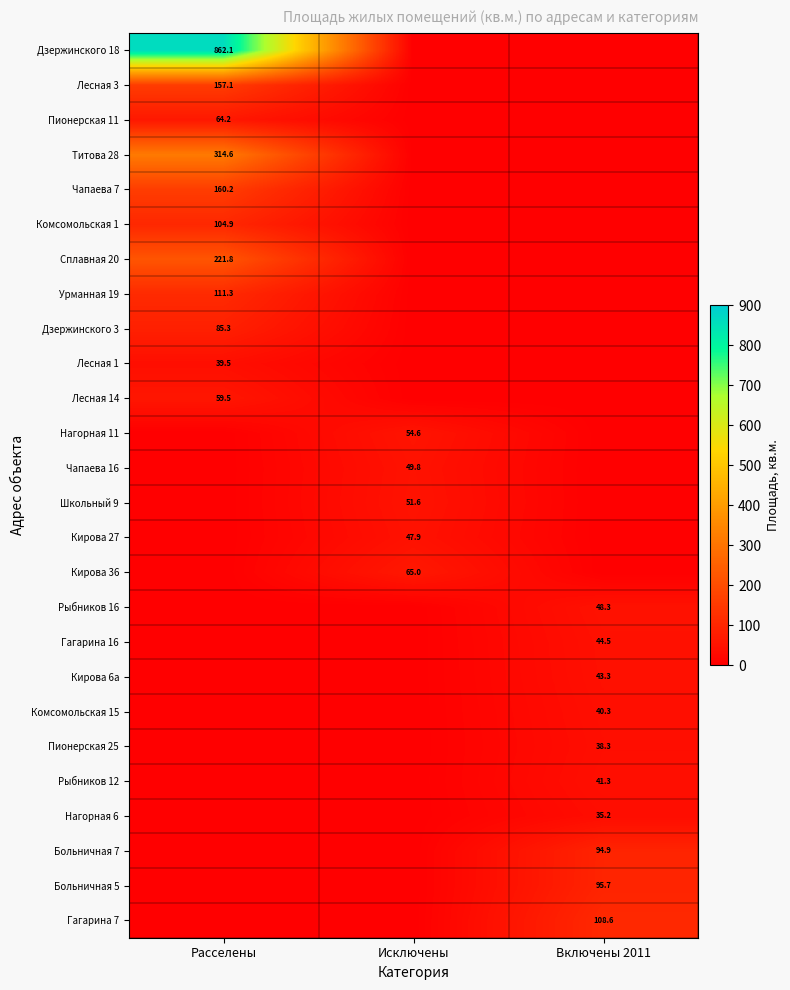

Is it true that Комсомольская 15 equals 25.0 at Включены 2011?

False